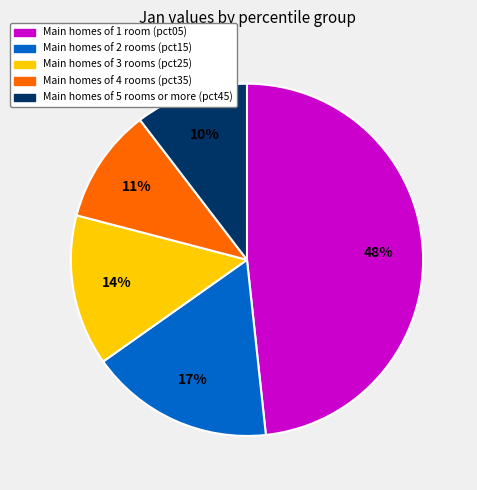

How many segments does this pie chart have?

5